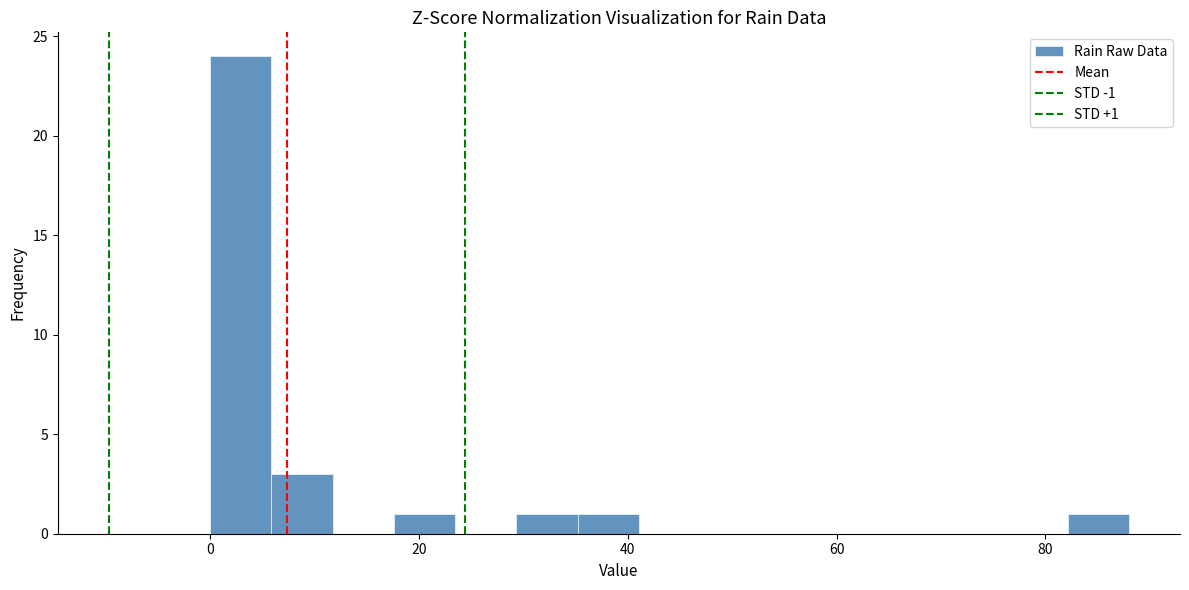

Around what value on the x-axis is the tallest bar? Give the approximate position of its centre, as read against the axis.

2